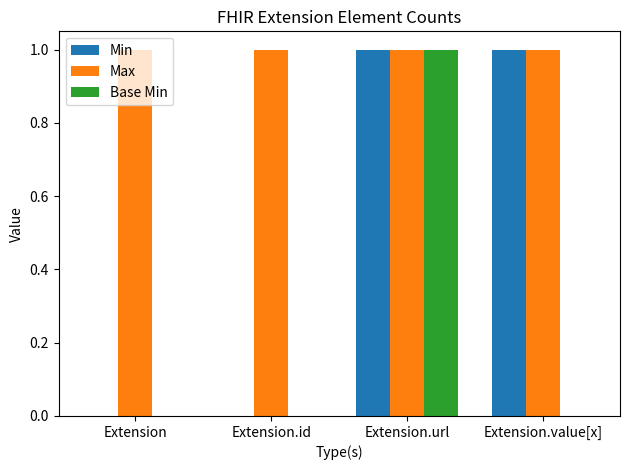

At which category is the sum across all series the highest?

Extension.url